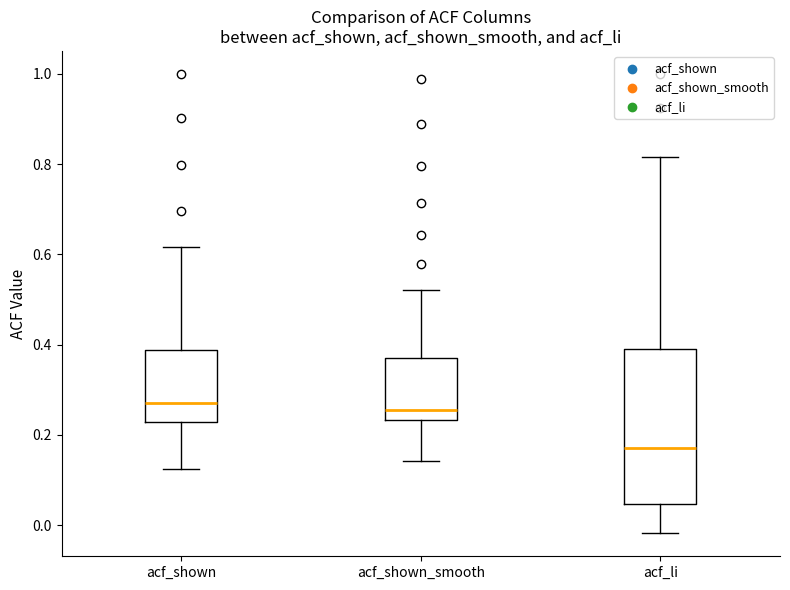

Reading left to right, transcribe this box plot: for each box, give where its median line is, the range the box spans, and where its two whiskers end, as read against the y-axis. The values are not printed on the chart, so give them approximately, as read against the axis.

acf_shown: median 0.28, box 0.22 to 0.38, whiskers 0.12 to 0.62
acf_shown_smooth: median 0.26, box 0.24 to 0.36, whiskers 0.14 to 0.52
acf_li: median 0.18, box 0.04 to 0.40, whiskers -0.02 to 0.82